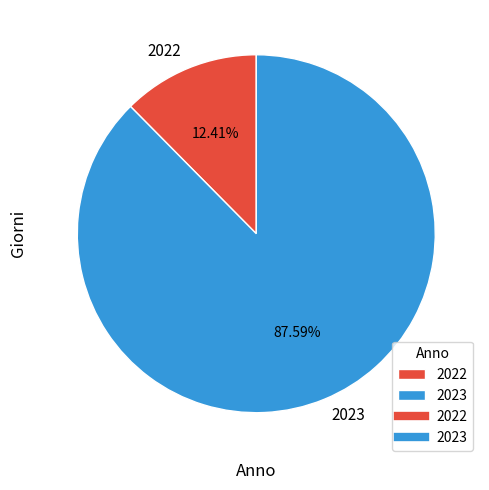

To the nearest percent, what is the difference between the 2023 and 2022 slice percentages?

75%